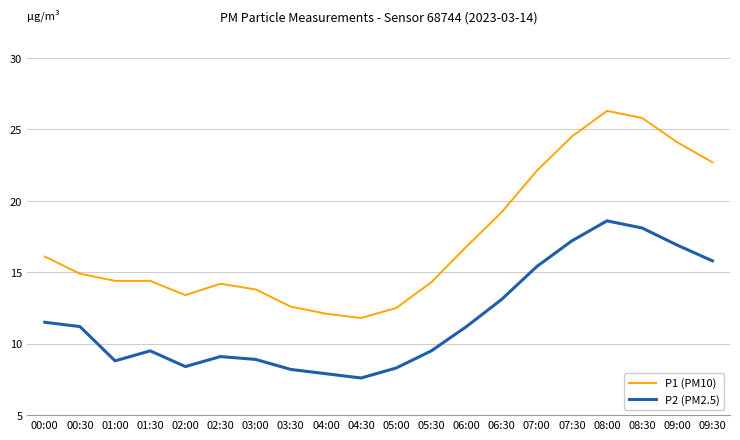

The value of P1 (PM10) at 06:00 is 16.8. True or false?

True